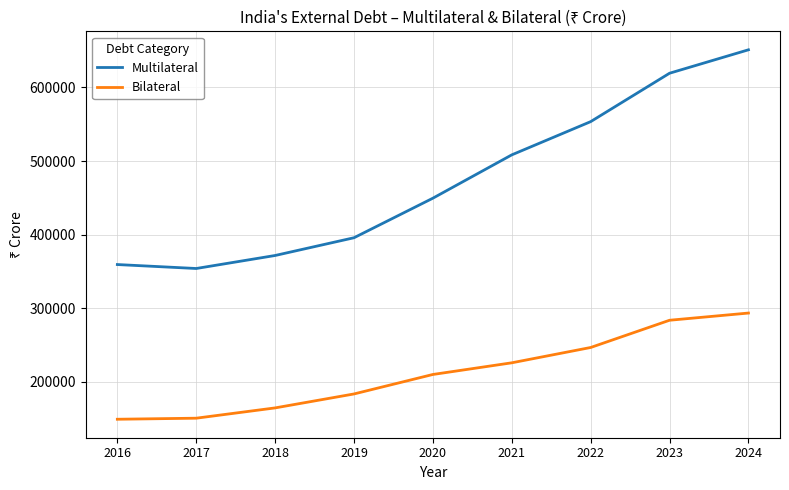

How many distinct data groups are displayed?

2